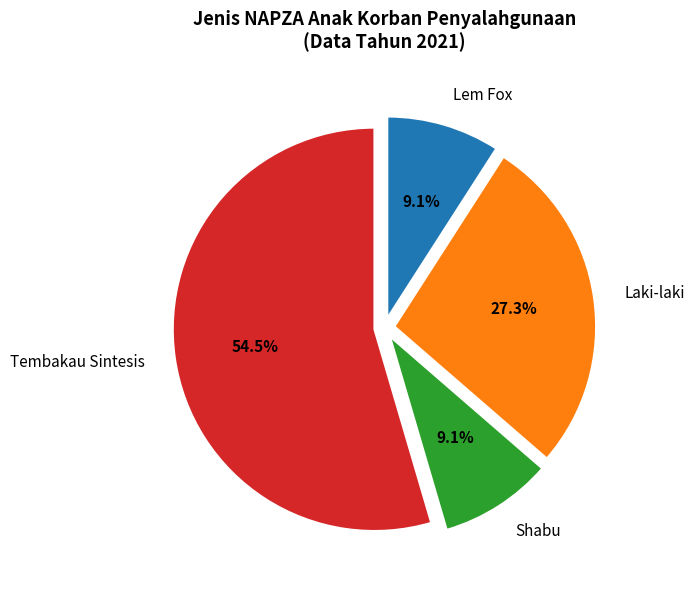

Which category has the biggest portion of the pie?

Tembakau Sintesis